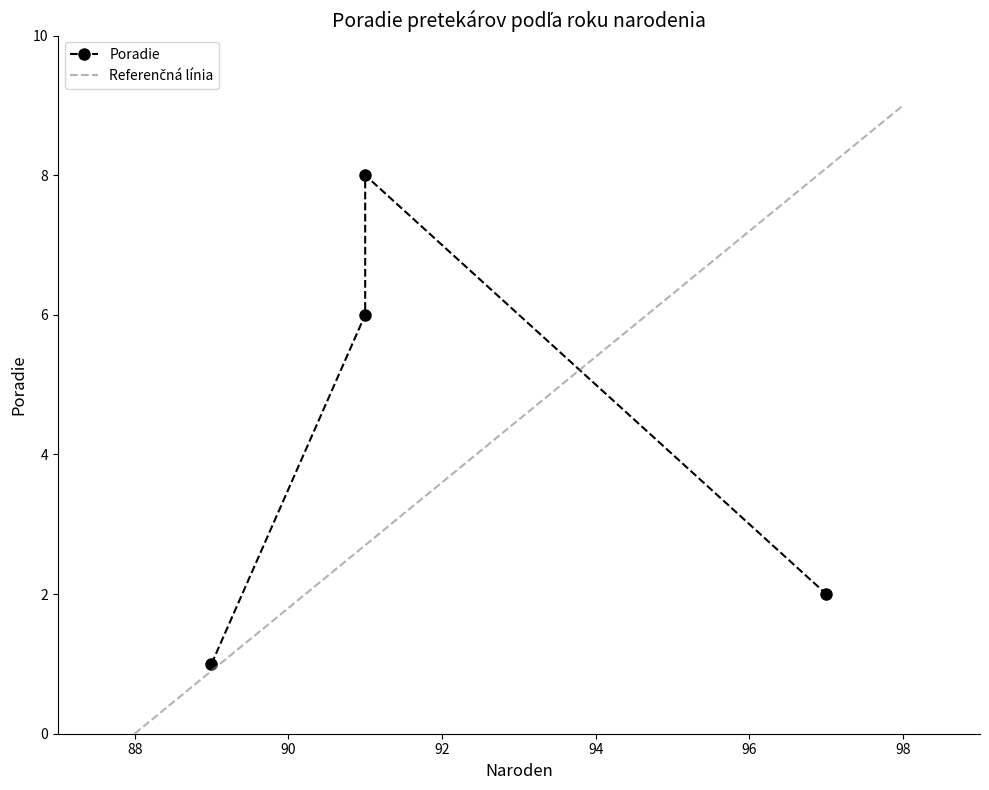

How many data points does each series have?

4